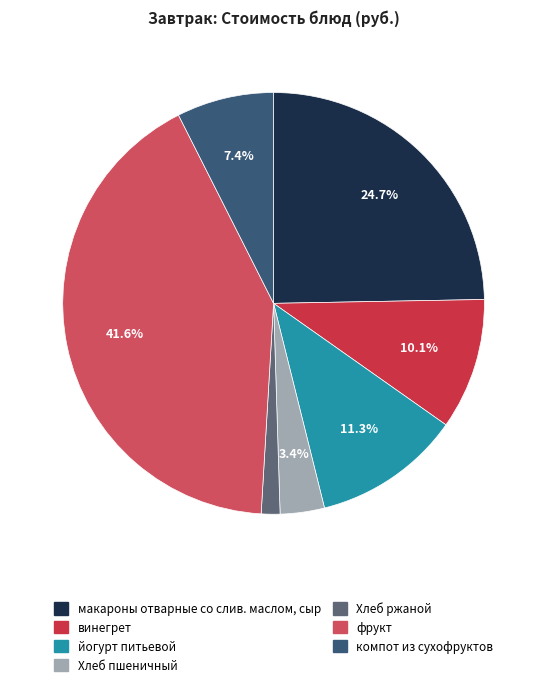

Between йогурт питьевой and компот из сухофруктов, which is larger?

йогурт питьевой